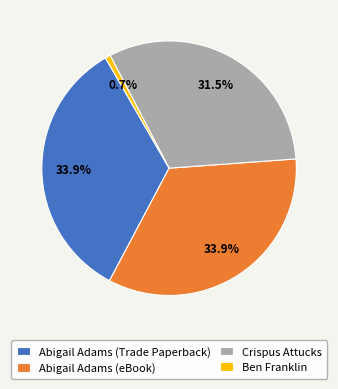

Is it true that Abigail Adams (eBook) is 47% of the pie?

False